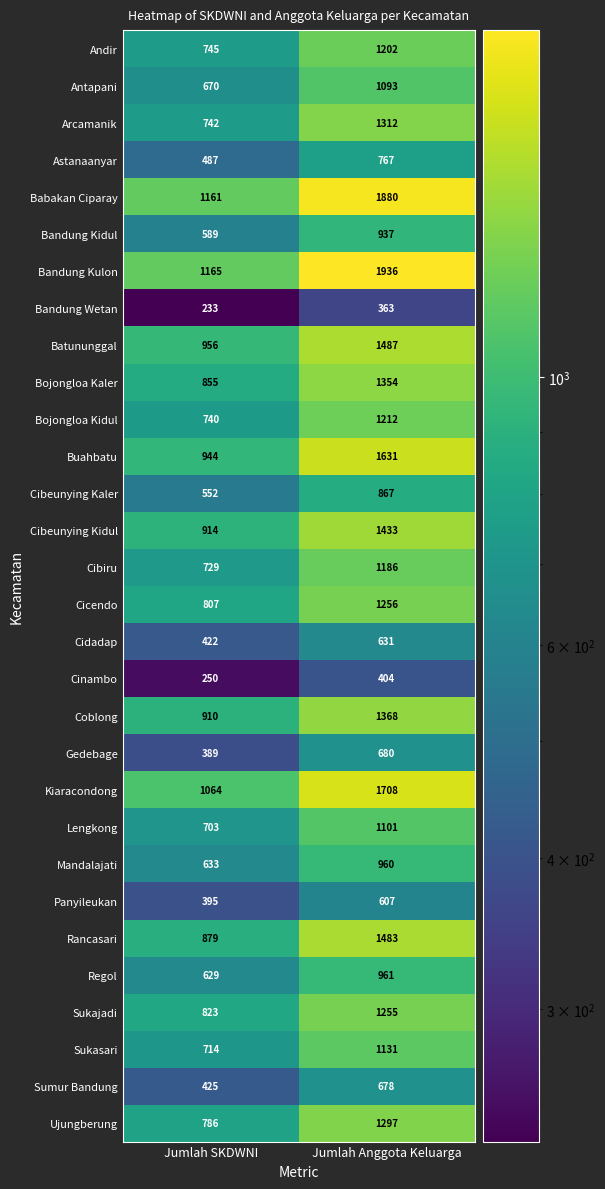

What is the sum of the Sukasari values at Jumlah Anggota Keluarga and Jumlah SKDWNI?

1845